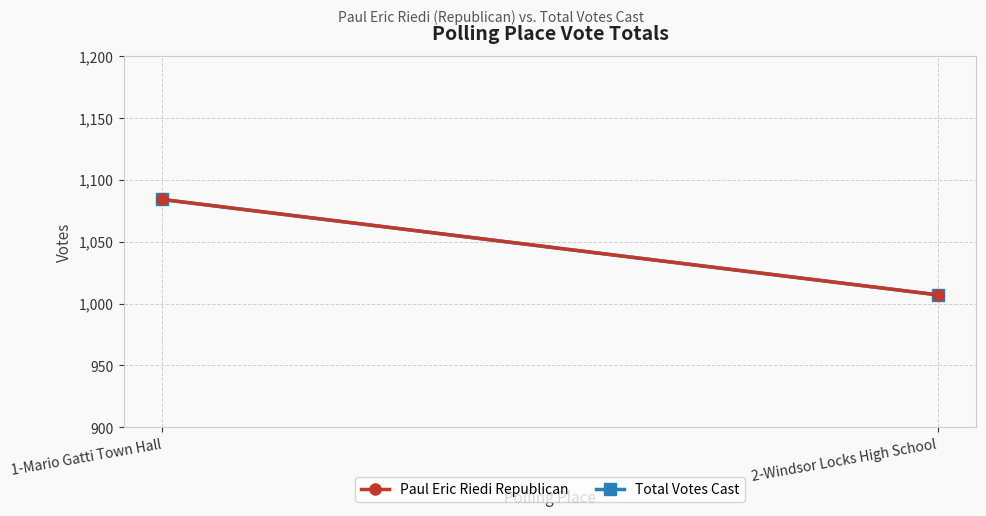

Reading left to right, what are all the values shown in this chart?

Paul Eric Riedi Republican: 1-Mario Gatti Town Hall=1084	2-Windsor Locks High School=1007
Total Votes Cast: 1-Mario Gatti Town Hall=1084	2-Windsor Locks High School=1007